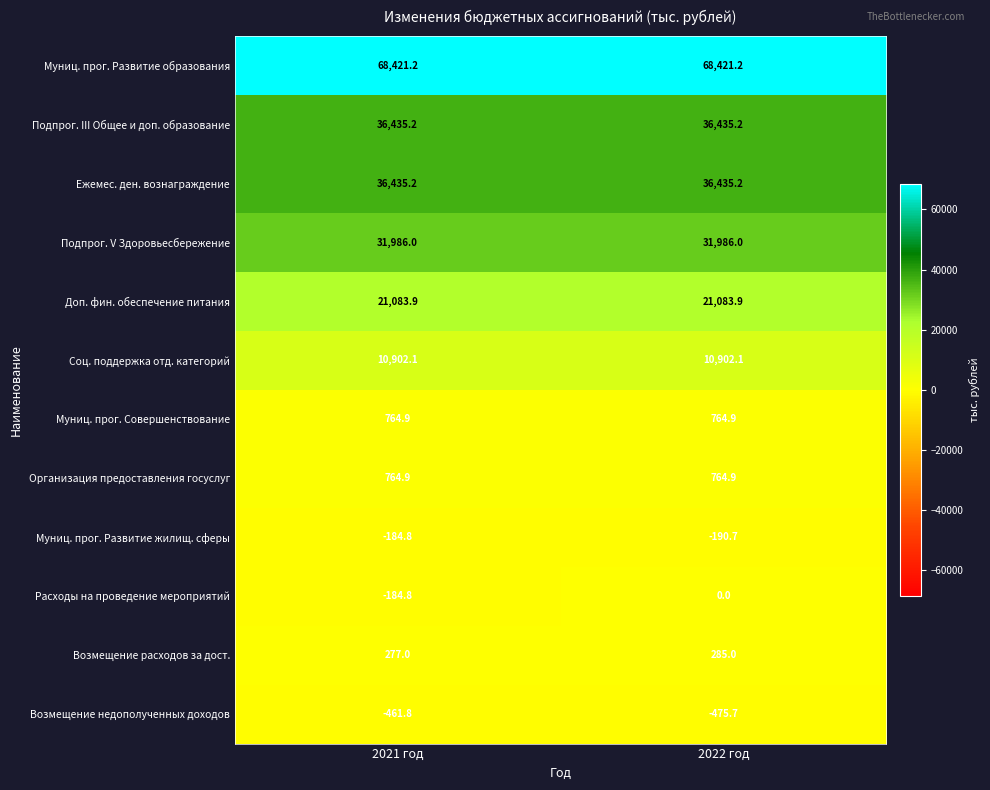

What is the difference between the highest and lowest values at 2022 год?

68896.9